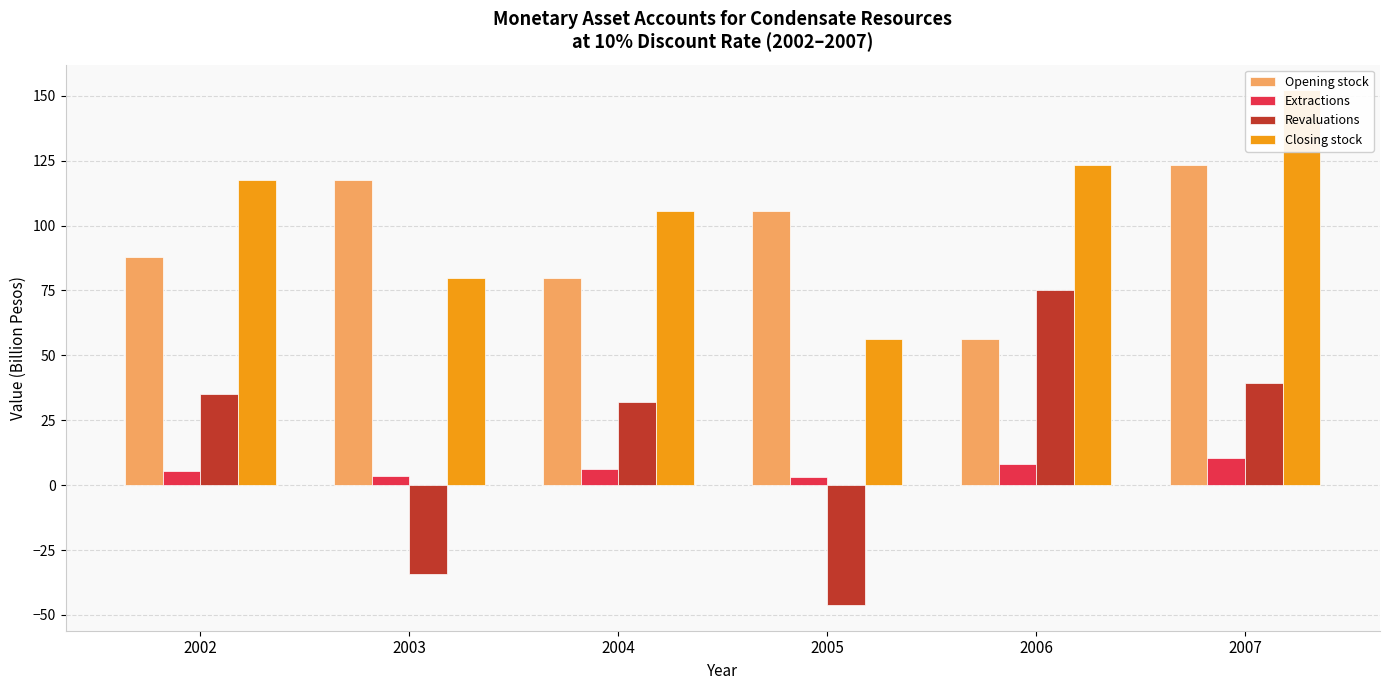

What is the minimum value shown in the chart?

-46.2